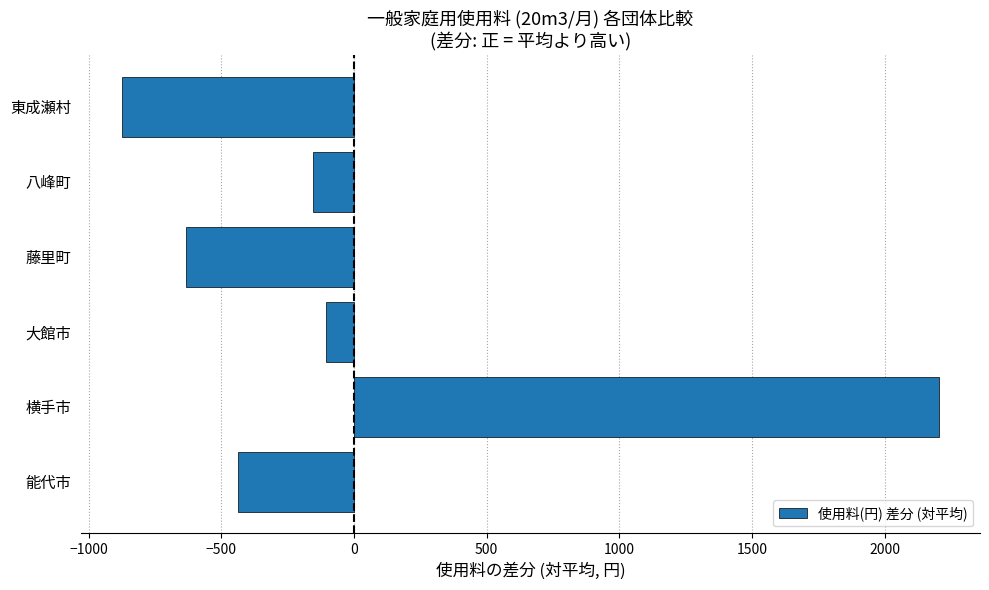

How many values are above zero?

1